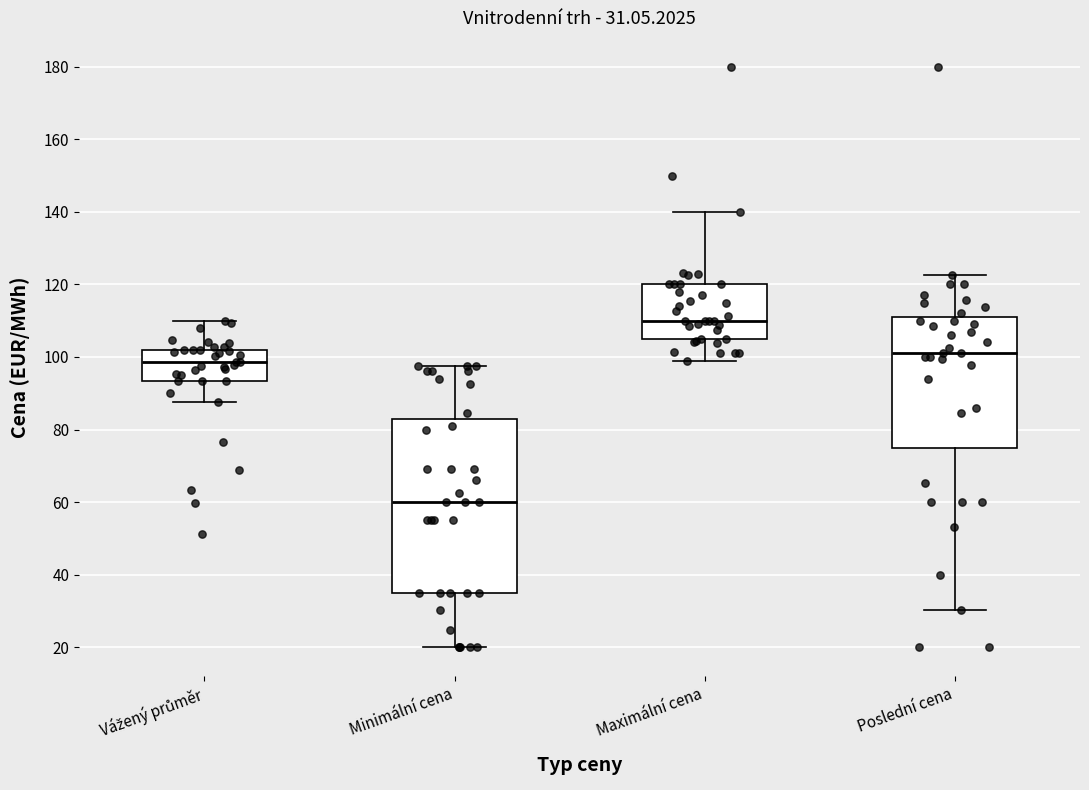

Comparing the boxes themselves (not the whiskers), which one is the tallest?

Minimální cena